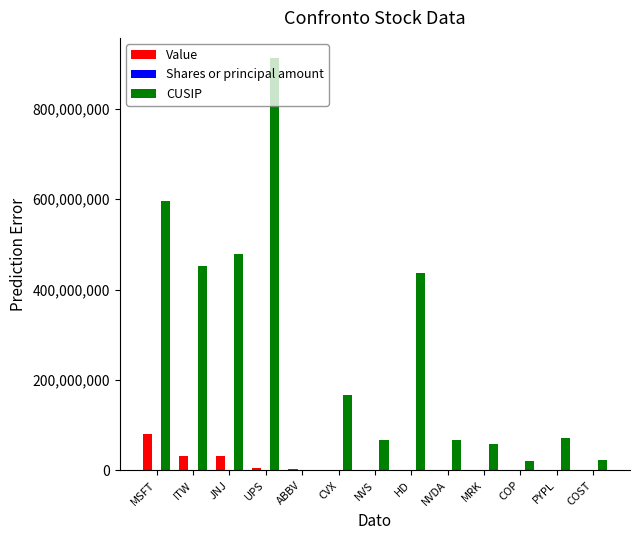

Which series has the largest total across all categories?

CUSIP